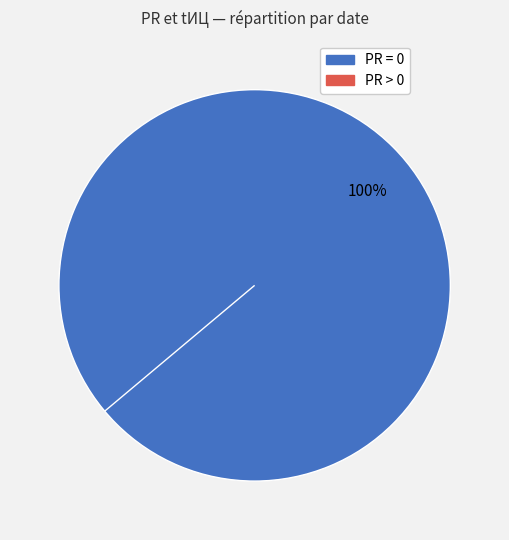

Which slice is the largest?

2015-10-13